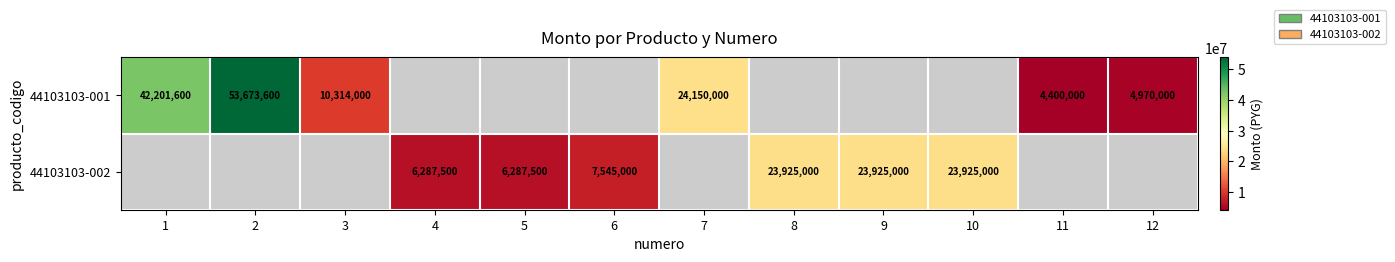

The 44103103-002 series shows 4916525 at 6. True or false?

False